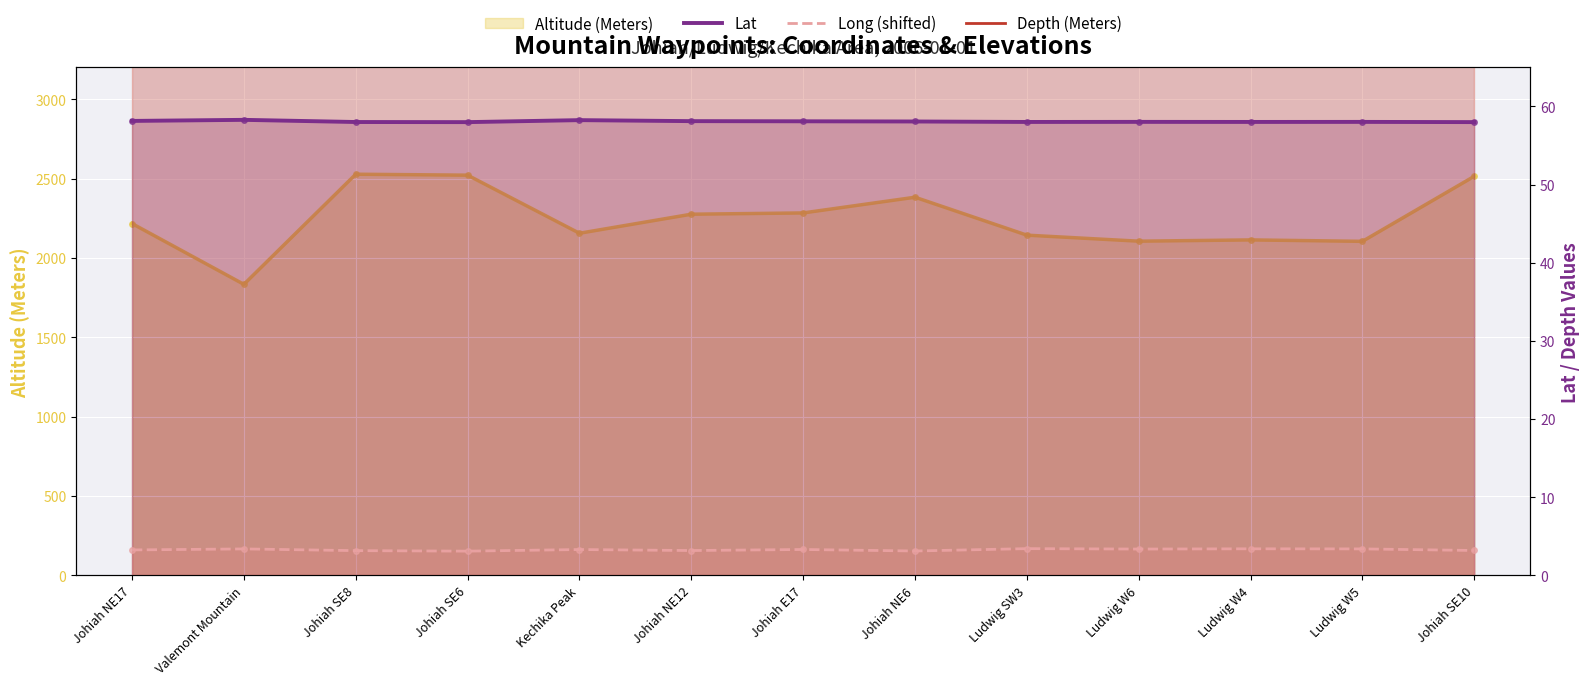

At which label does Lat first exceed 58?

Johiah NE17